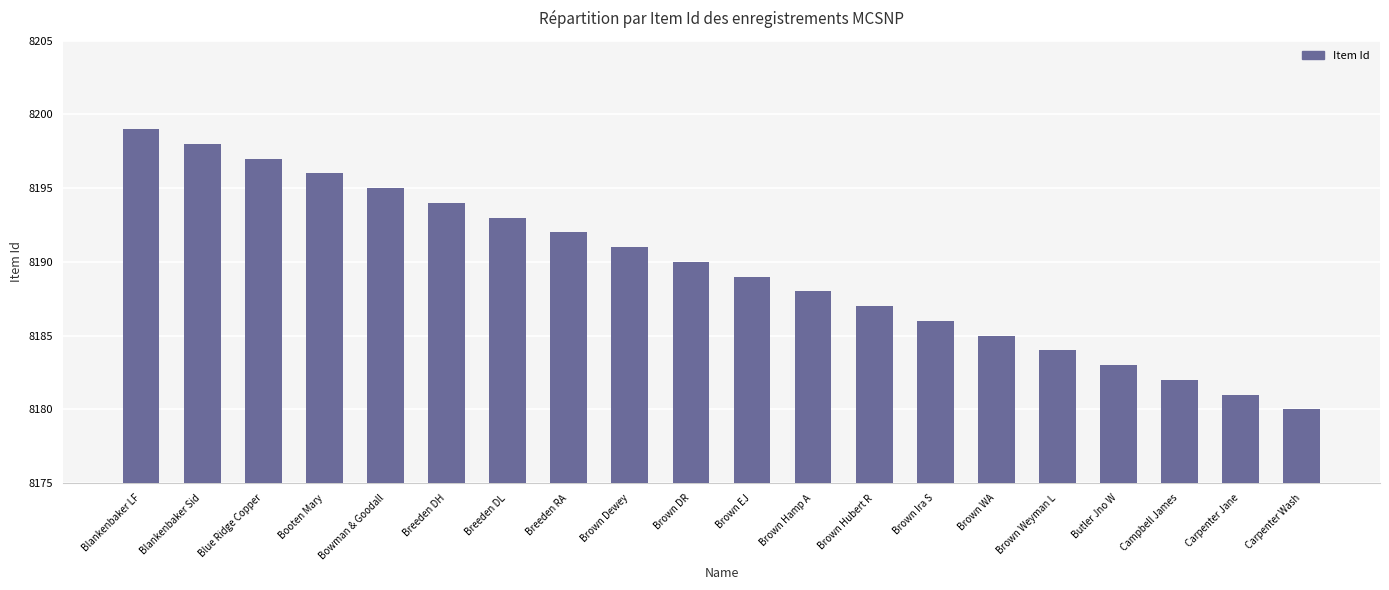

At which label does the data first exceed 8190?

Blankenbaker LF